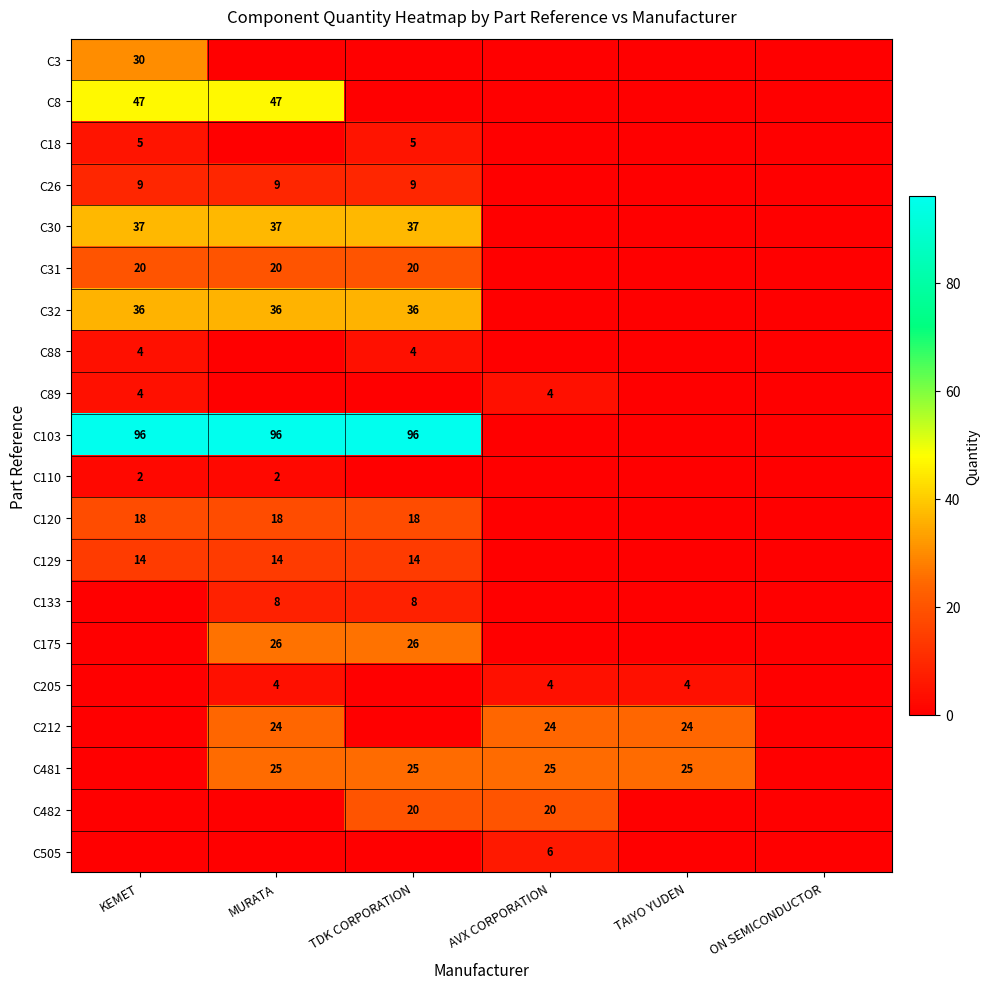

The value of C3 at AVX CORPORATION is 0. True or false?

True